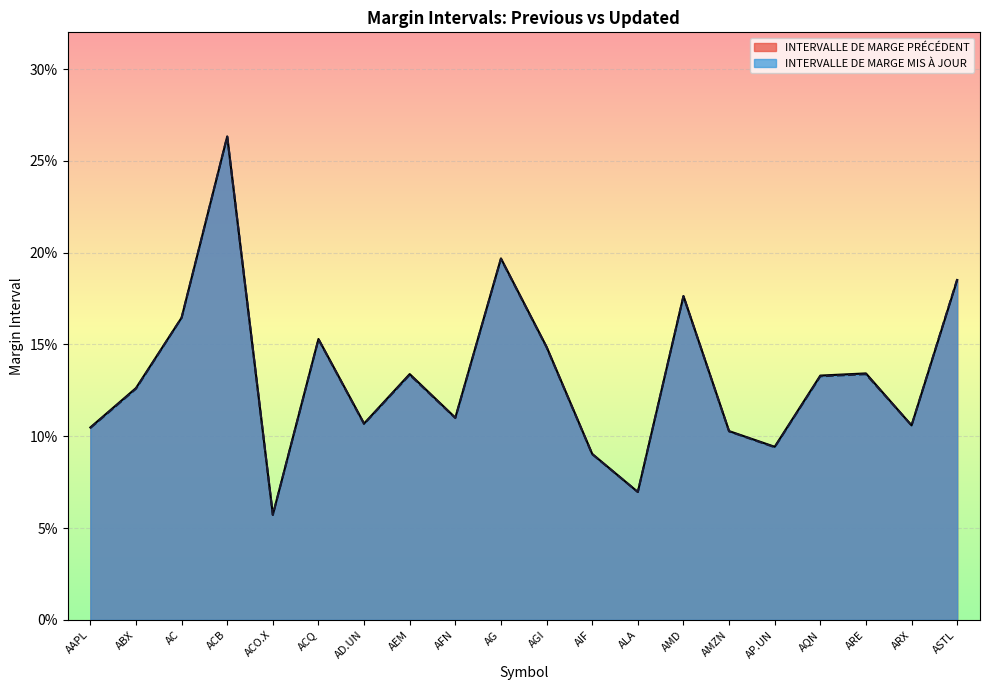

Which series has the largest total across all categories?

INTERVALLE DE MARGE PRÉCÉDENT